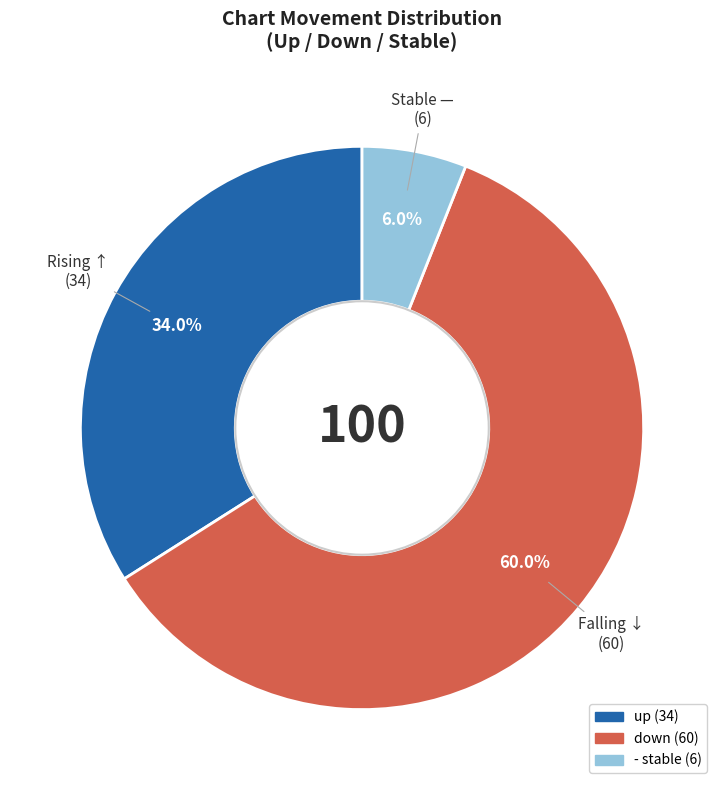

To the nearest percent, what percentage of the pie is -?

6%